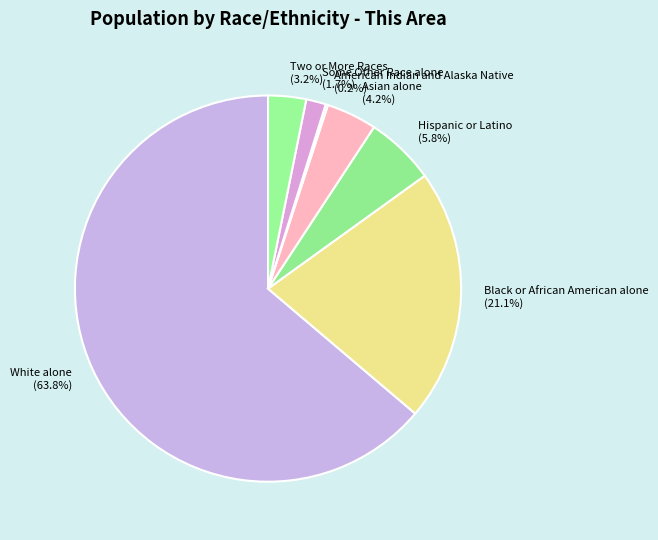

What portion of the pie excludes White alone?

36.2%